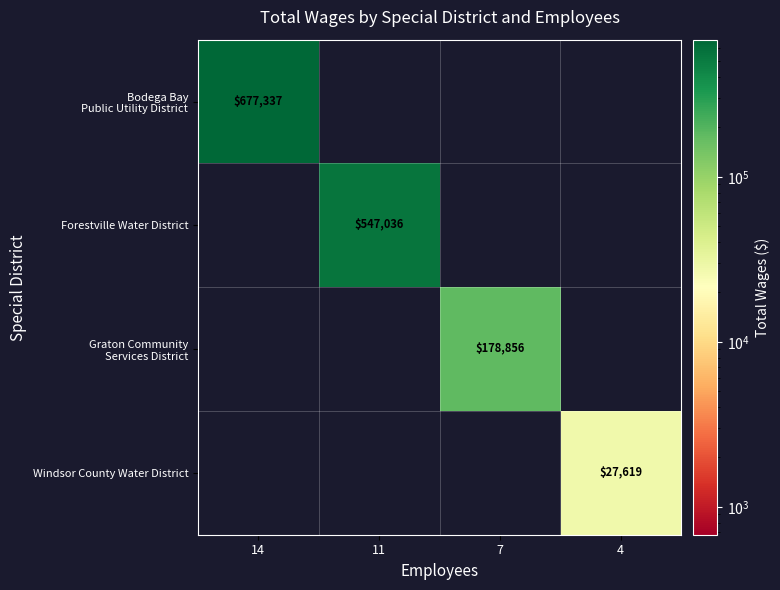

List the labels in order of Forestville Water District value, smallest first.

14, 7, 4, 11